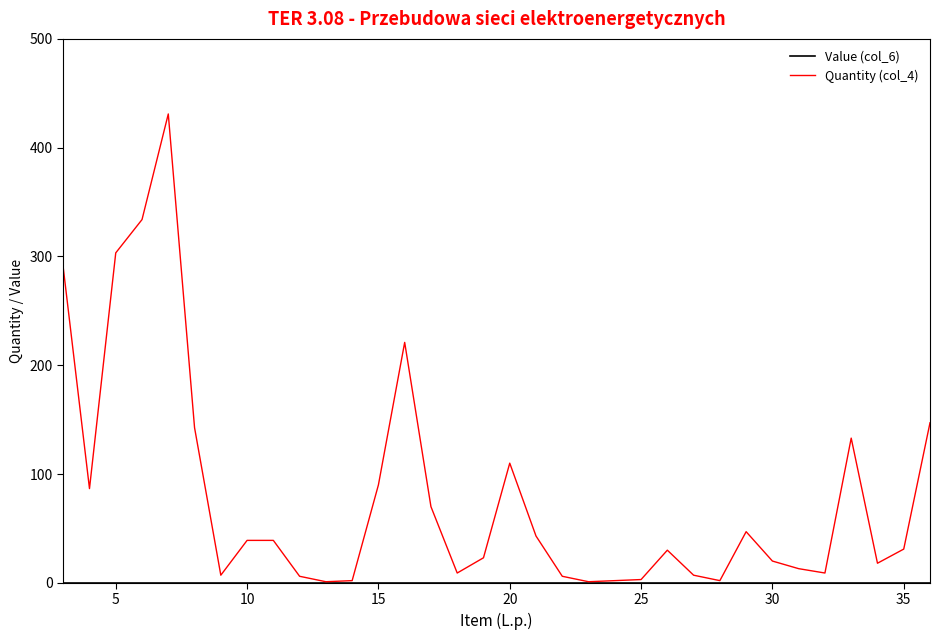

Which series has the largest total across all categories?

Quantity (col_4)